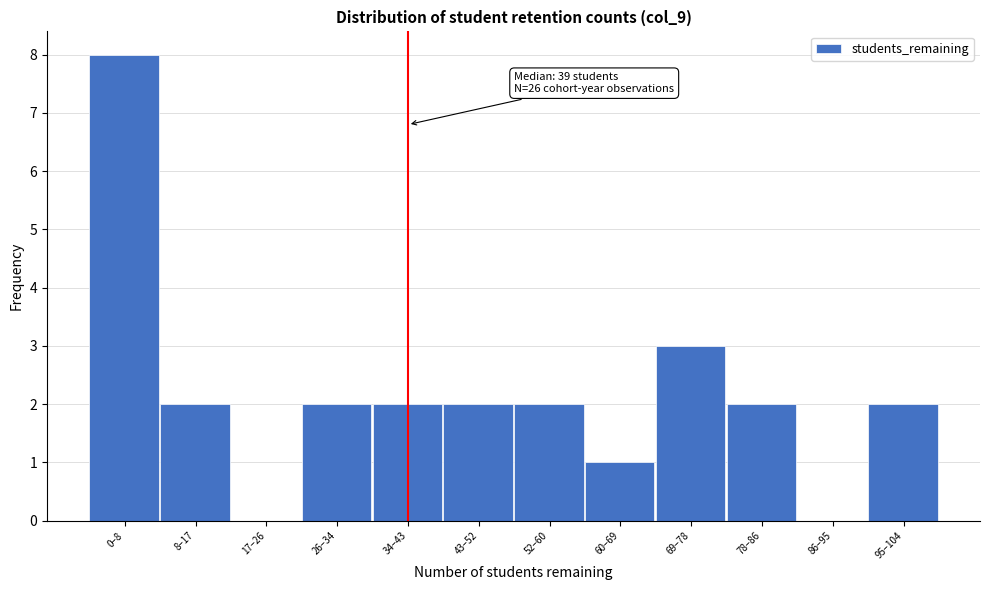

Reading left to right, what are all the values shown in this chart?

0–8=8	8–17=2	17–26=0	26–34=2	34–43=2	43–52=2	52–60=2	60–69=1	69–78=3	78–86=2	86–95=0	95–104=2